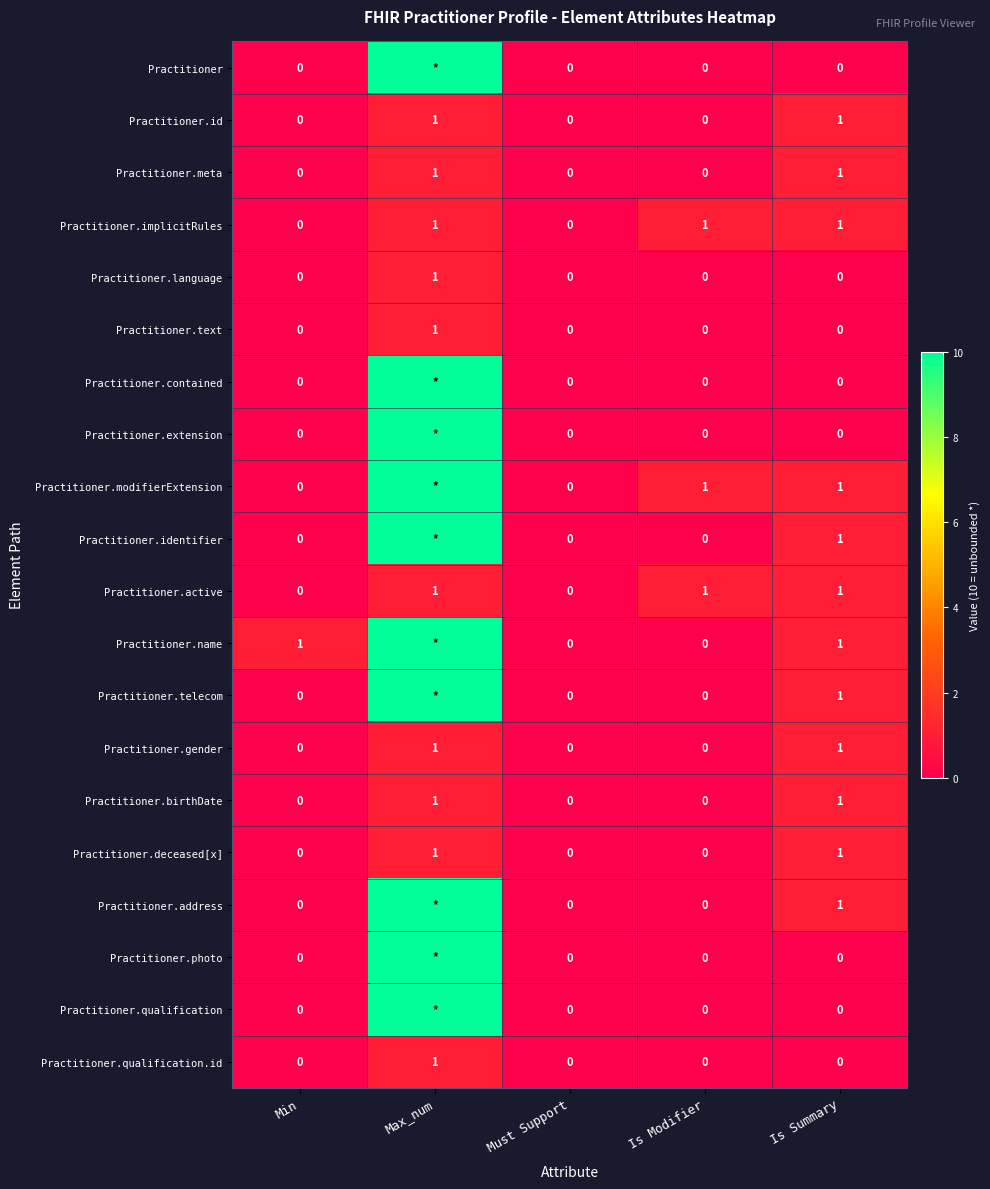

What is the maximum value shown in the chart?

10